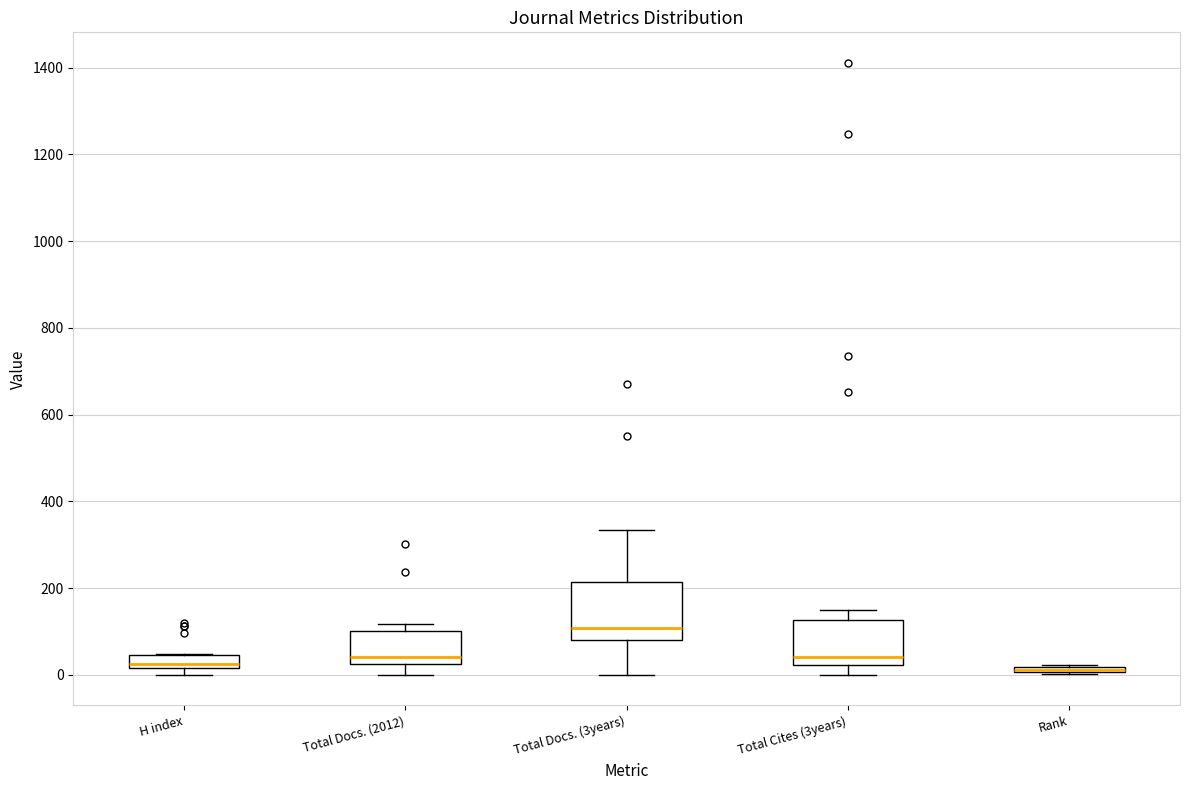

Comparing the boxes themselves (not the whiskers), which one is the tallest?

Total Docs. (3years)